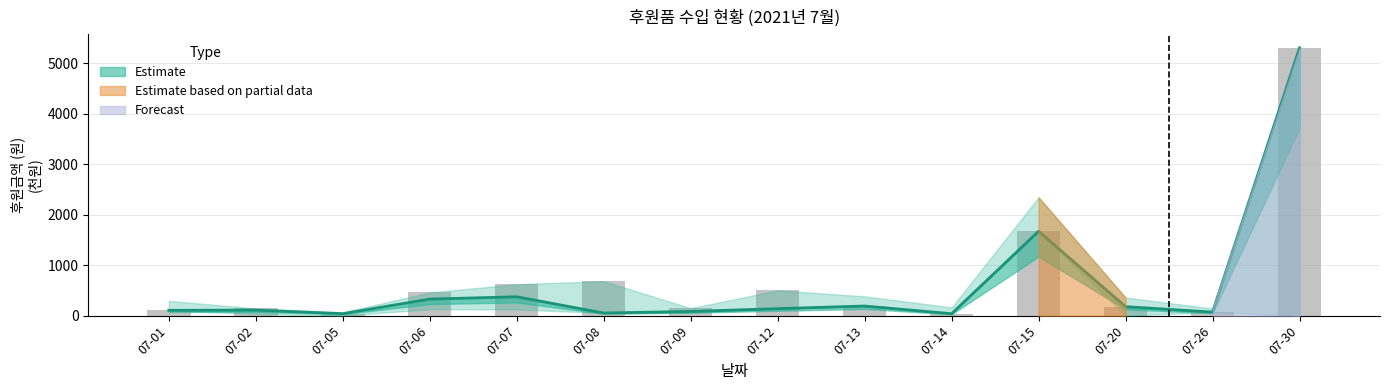

What is the difference between the values at 07-01 and 07-06?

222.8